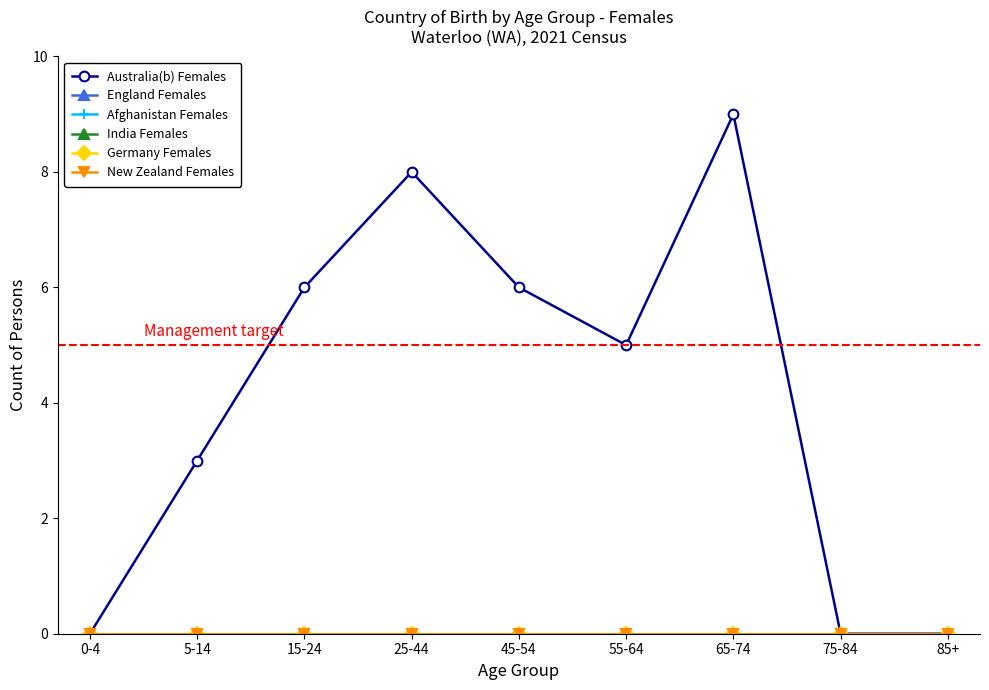

Is the value of Australia(b) Females at 25-44 greater than the value of India Females at 55-64?

Yes